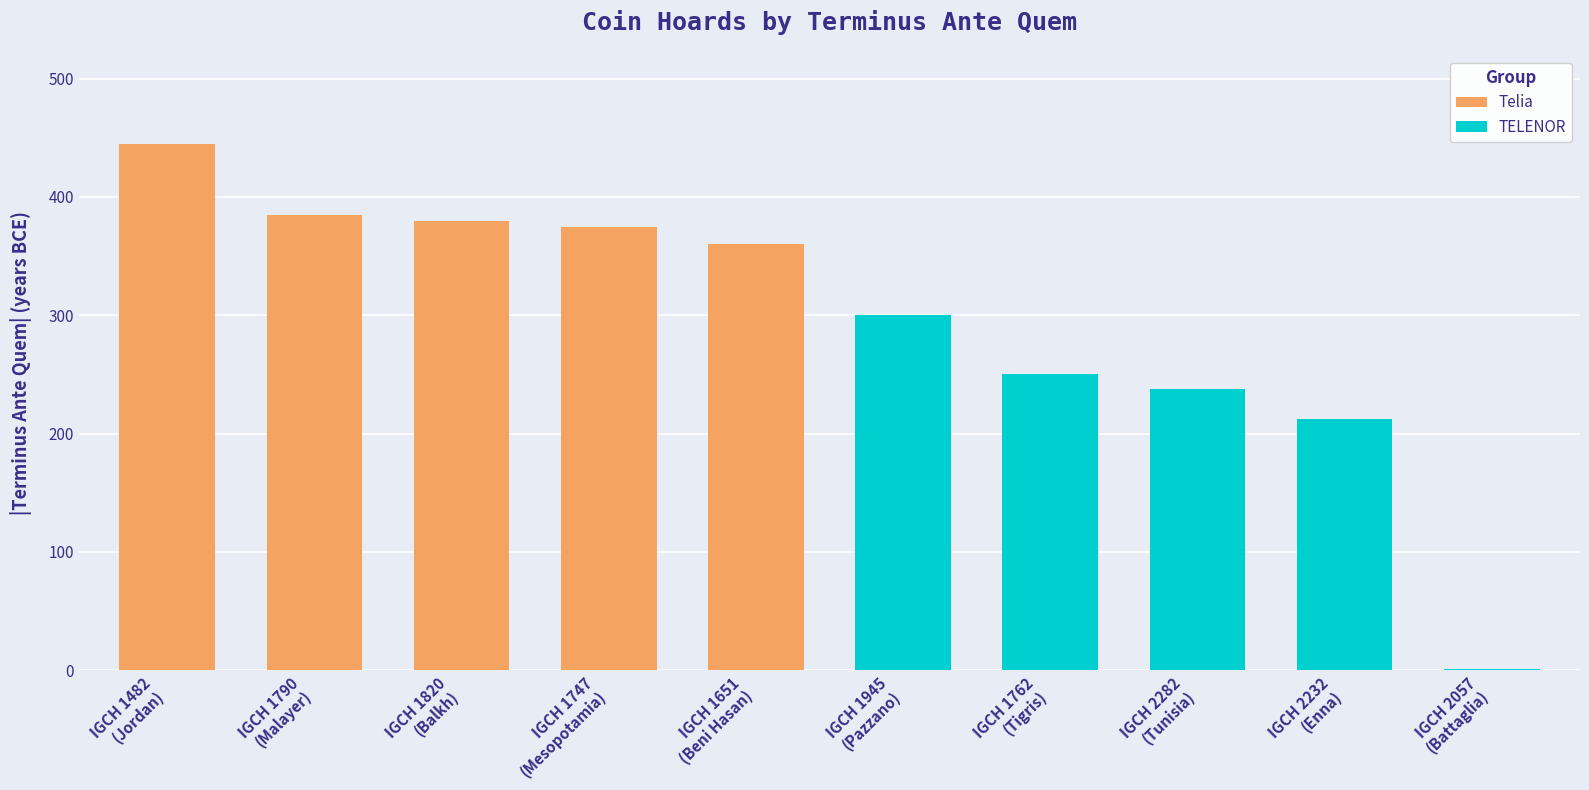

Which series has the largest total across all categories?

Telia